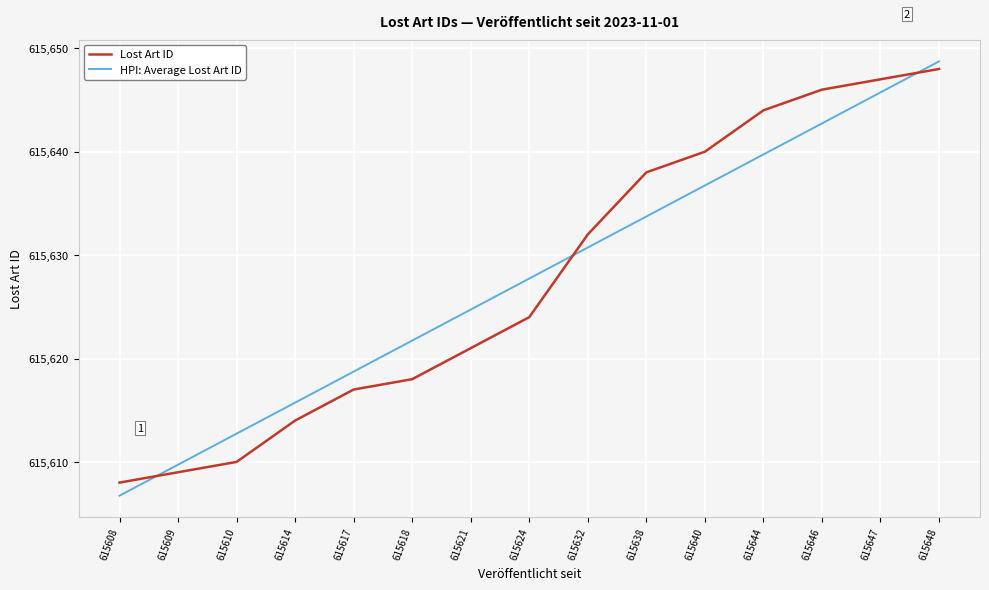

Which series has the largest range (max minus min)?

HPI: Average Lost Art ID